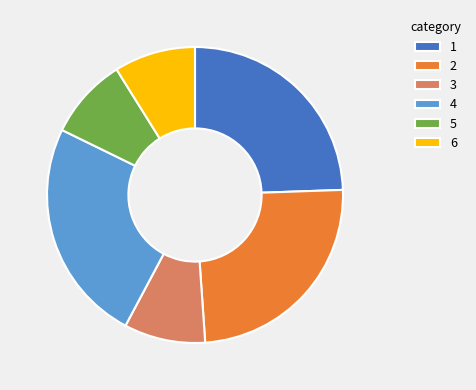

What is the ratio of the value at 1 to the value at 2?

1.0